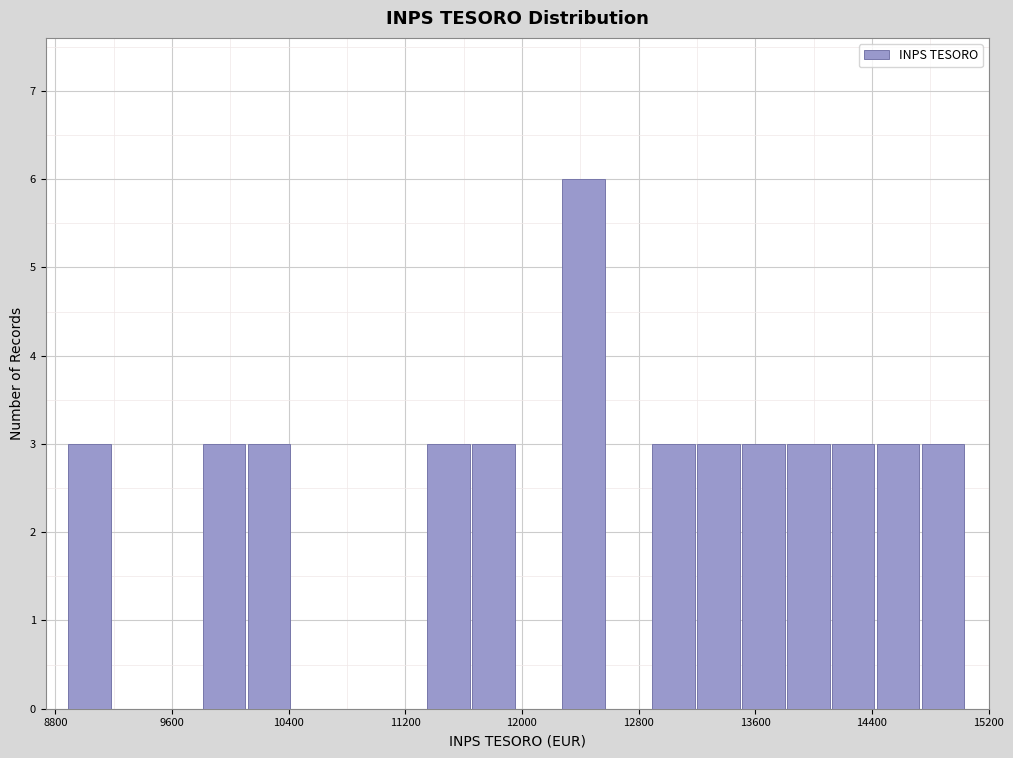

Around what value on the x-axis is the tallest bar? Give the approximate position of its centre, as read against the axis.

12400